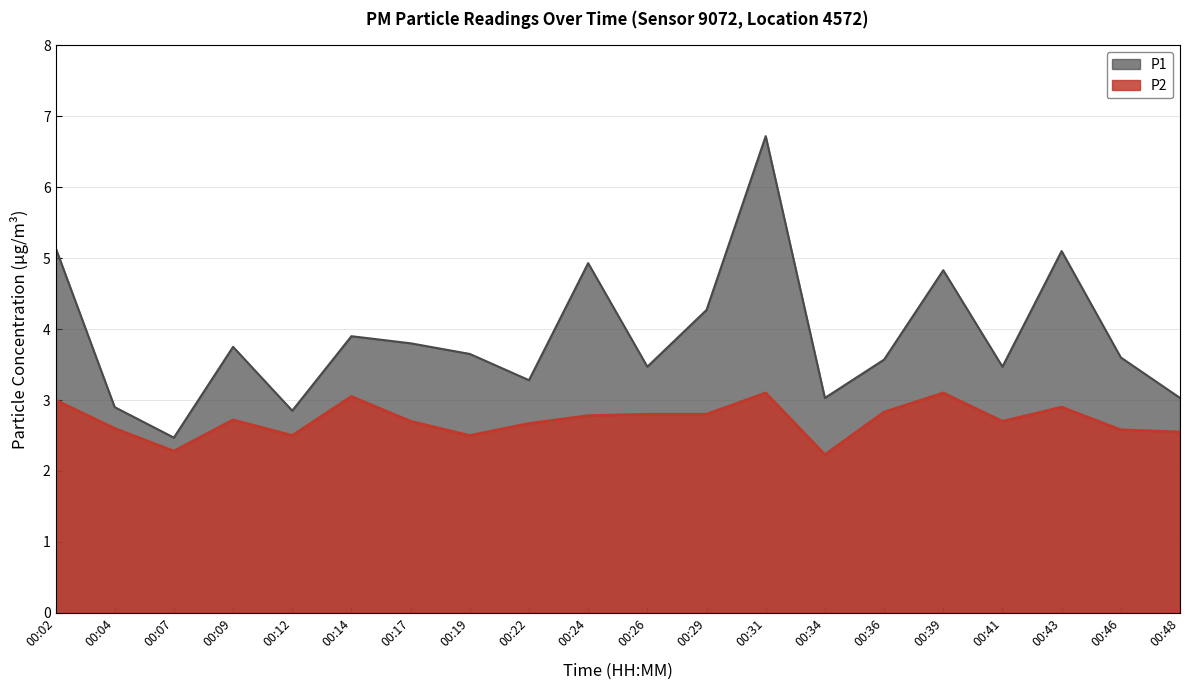

Between 00:43 and 00:04, which is larger?

00:43